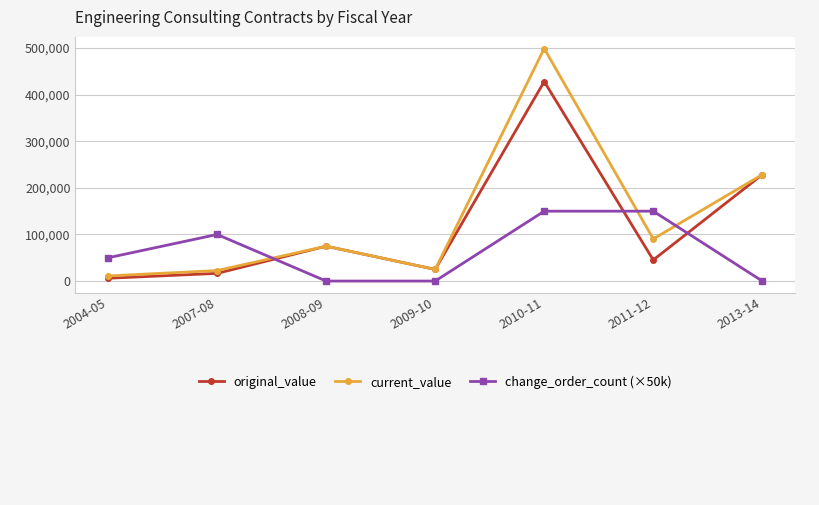

Which series has the largest total across all categories?

current_value